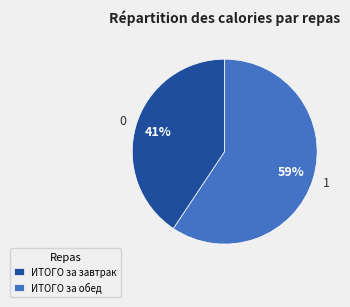

To the nearest percent, what percentage of the pie is ИТОГО за завтрак?

41%